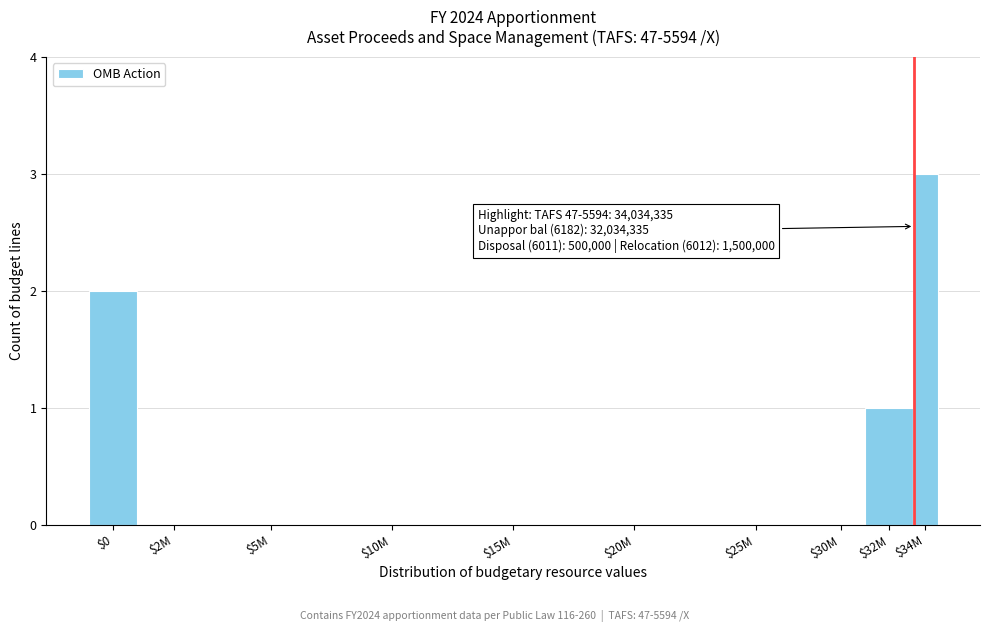

At which category does the chart reach its peak across all series?

$34M